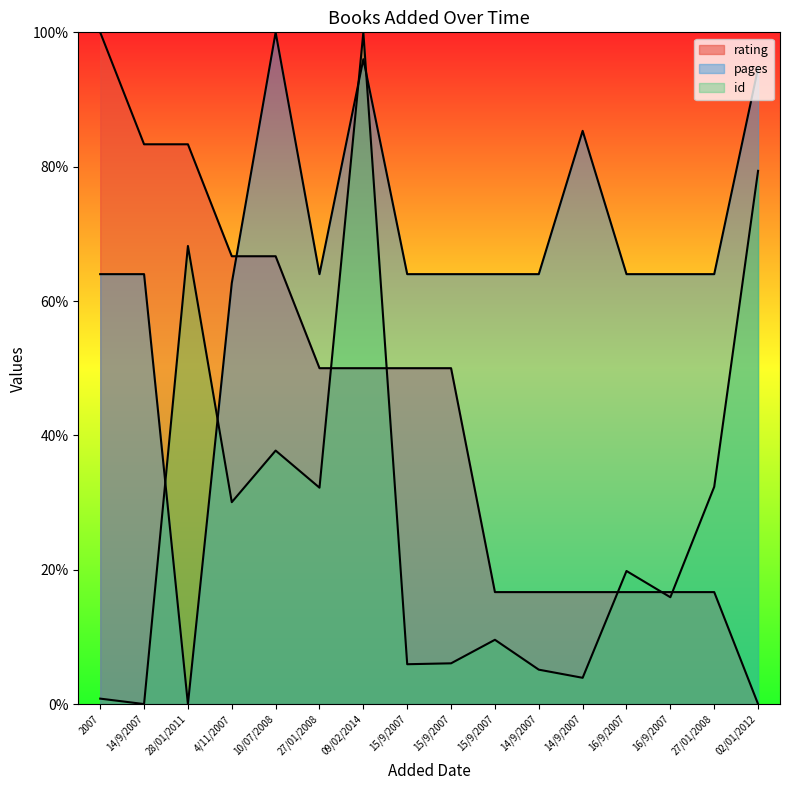

True or false: id has more than 1 points higher than both neighbors.

True